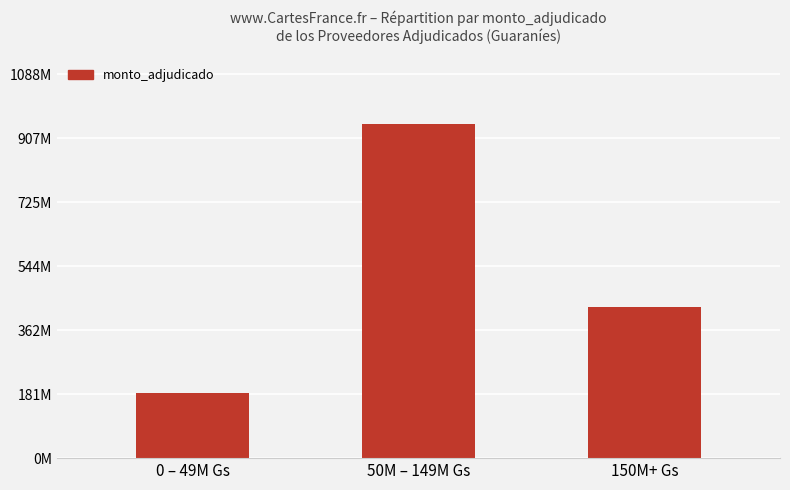

Which category has the lowest value across all series?

0 – 49M Gs